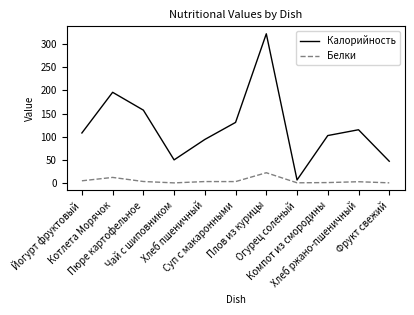

At Компот из смородины, list the series in order from largest to smallest.

Калорийность, Белки